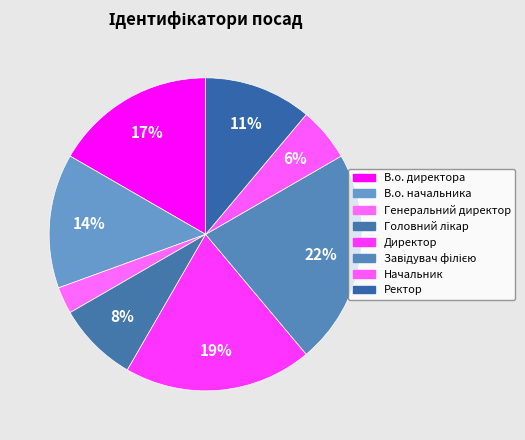

How many slices are in this pie chart?

8